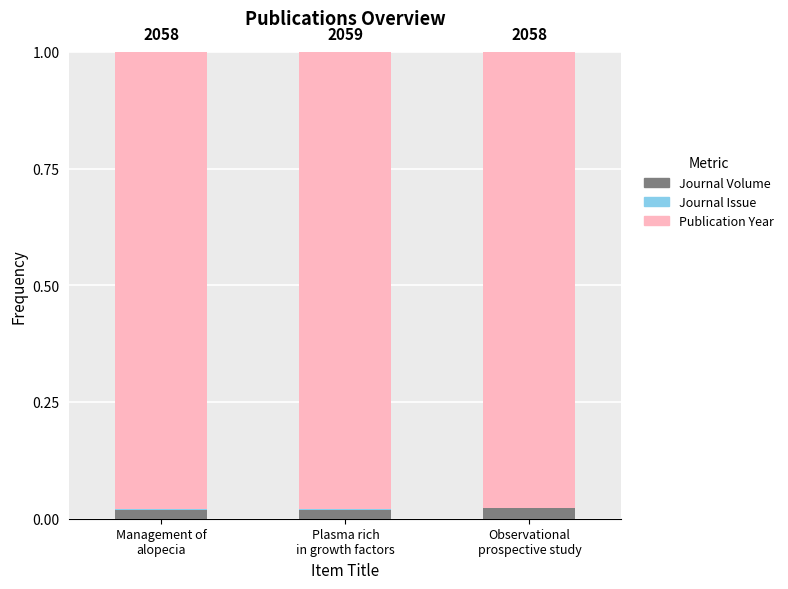

Are the bars grouped side by side (vs. stacked)?

No